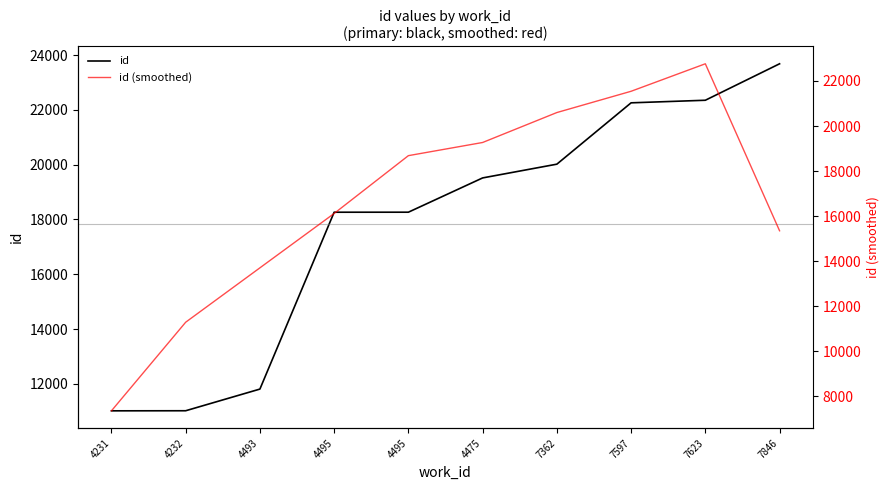

List the series in order of their overall mean, lowest first.

id (smoothed), id